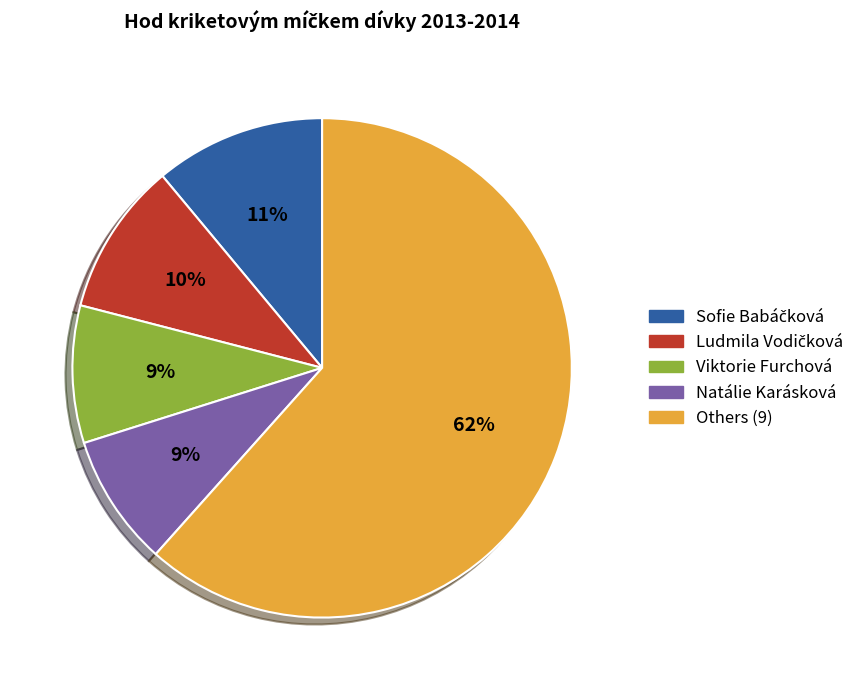

Is there a majority slice in this chart?

Yes